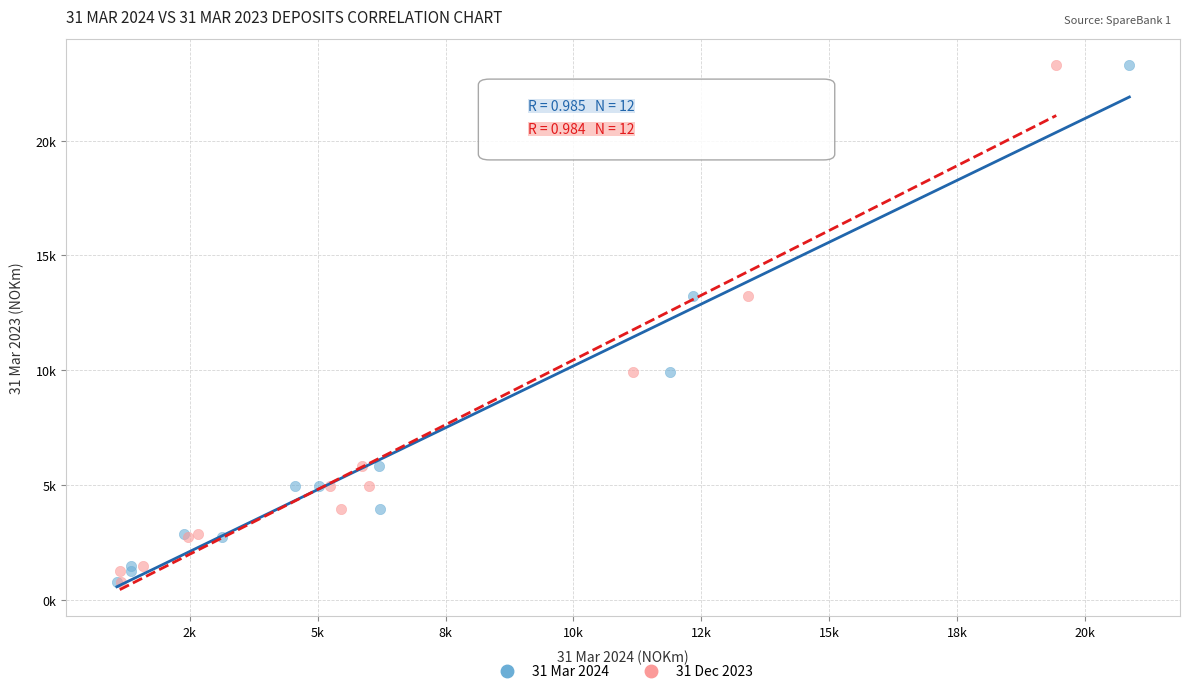

What are all the series names shown in the legend?

31 Mar 2024, 31 Dec 2023